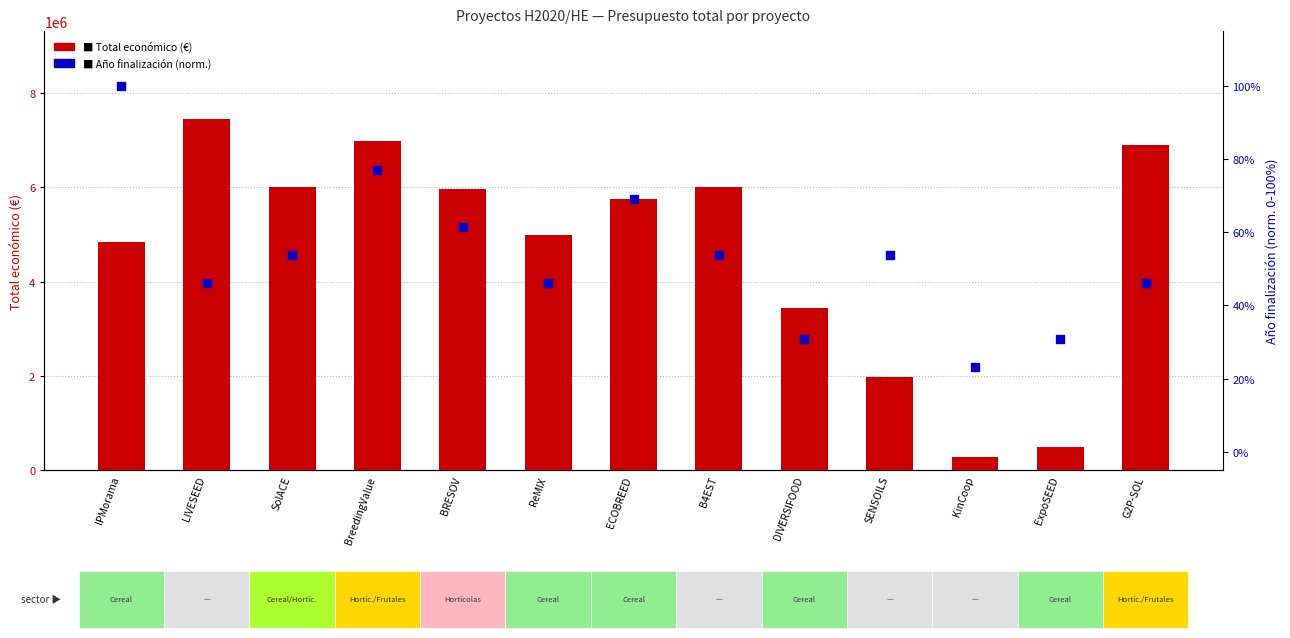

At how many categories does at least one series exceed 1921247?

11